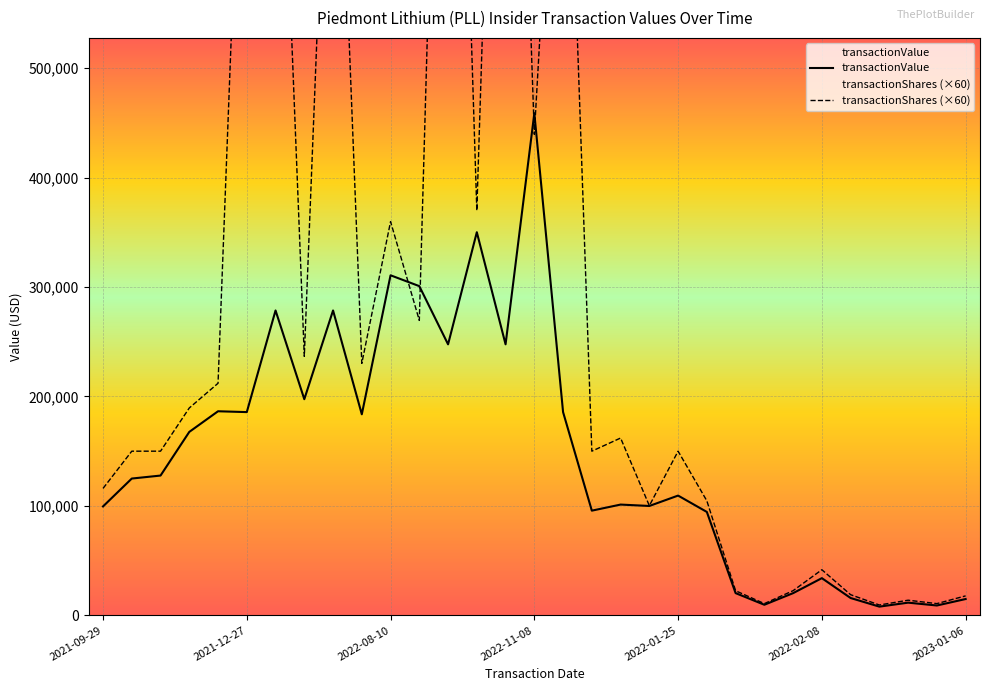

True or false: transactionValue has a value of 20329 at 22.

True